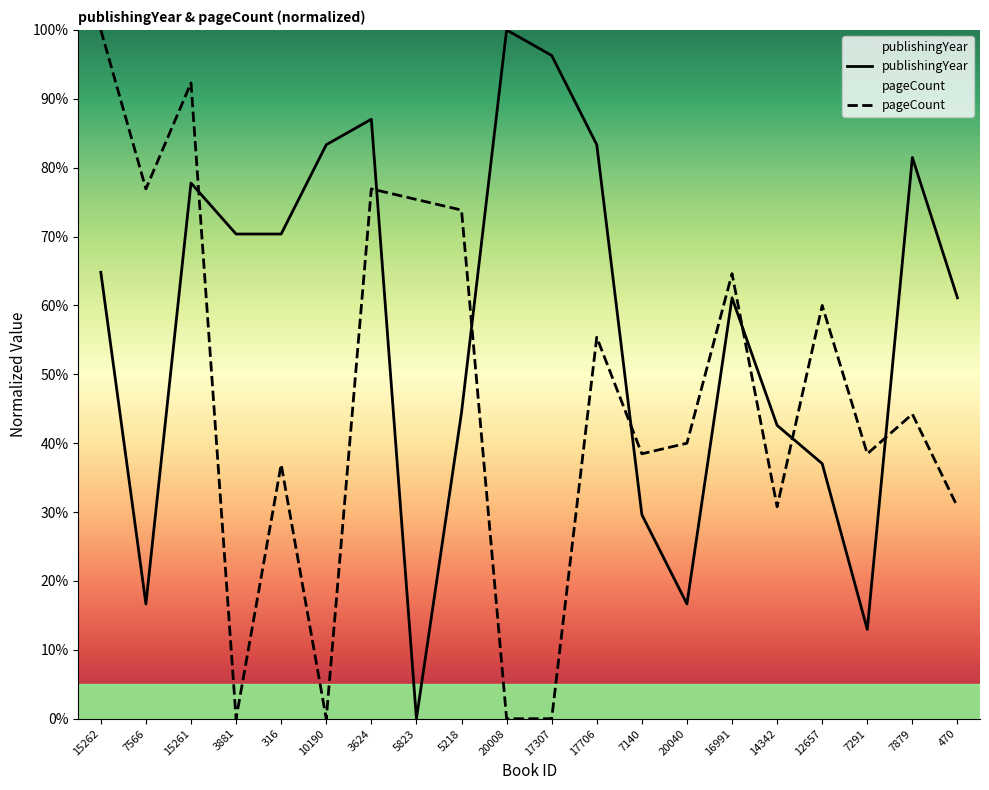

Between 20040 and 14342, which series saw the biggest shift?

publishingYear